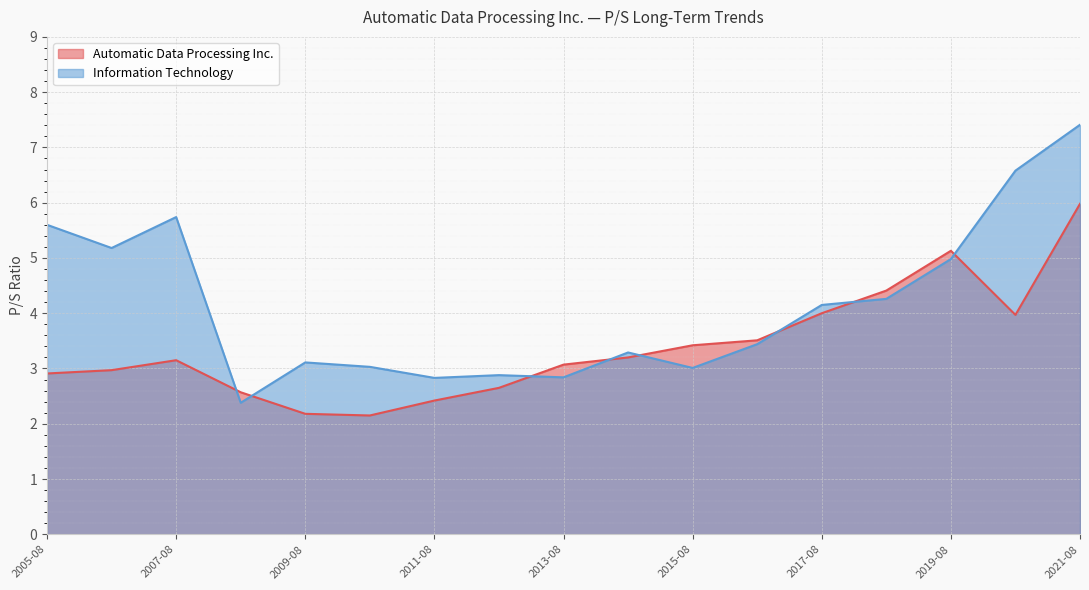

At which label does Information Technology reach its minimum?

2008-08-29